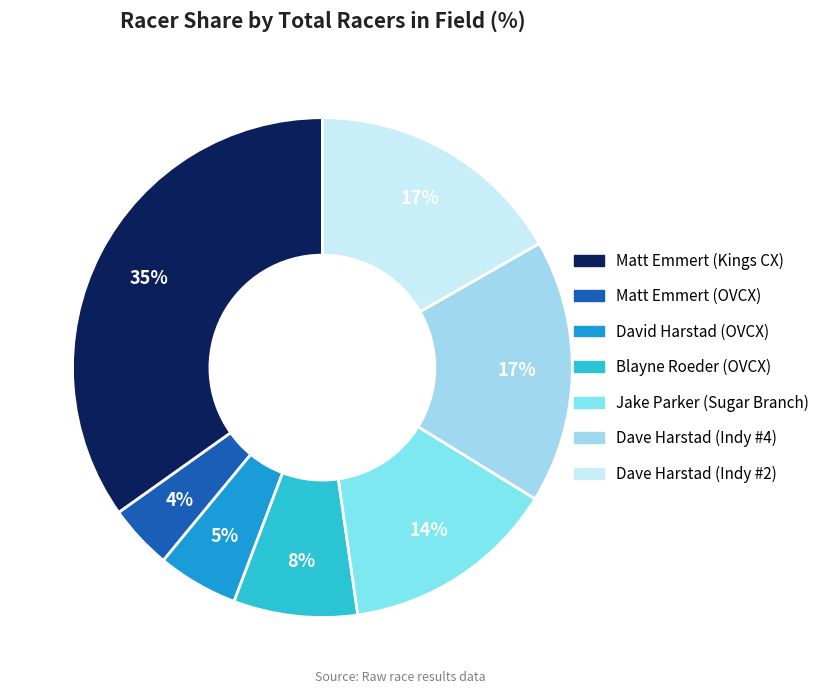

What percentage is NOT represented by Jake Parker (Sugar Branch)?

86.1%